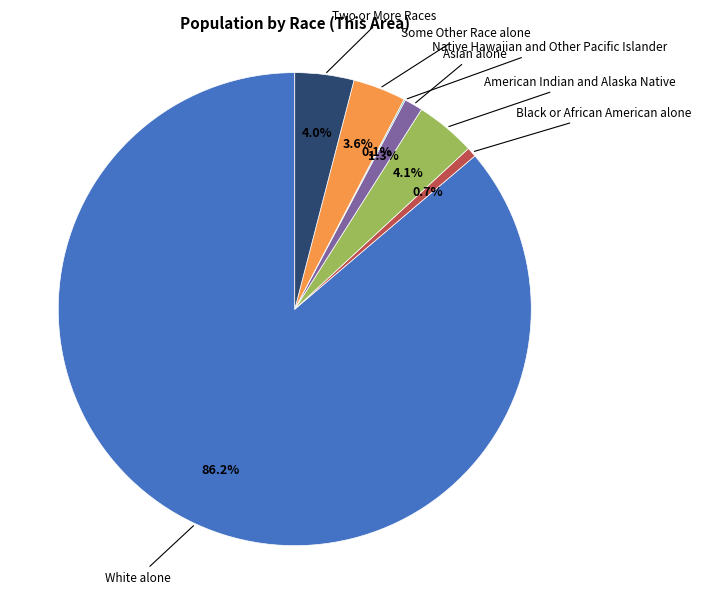

Does any single category account for the majority?

Yes